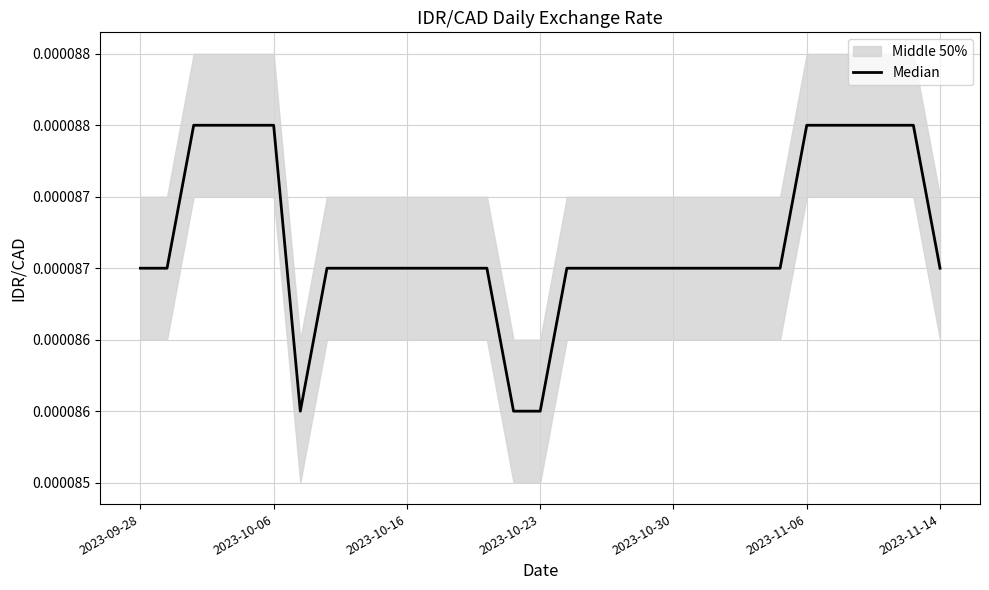

How many lines are shown in the chart?

1